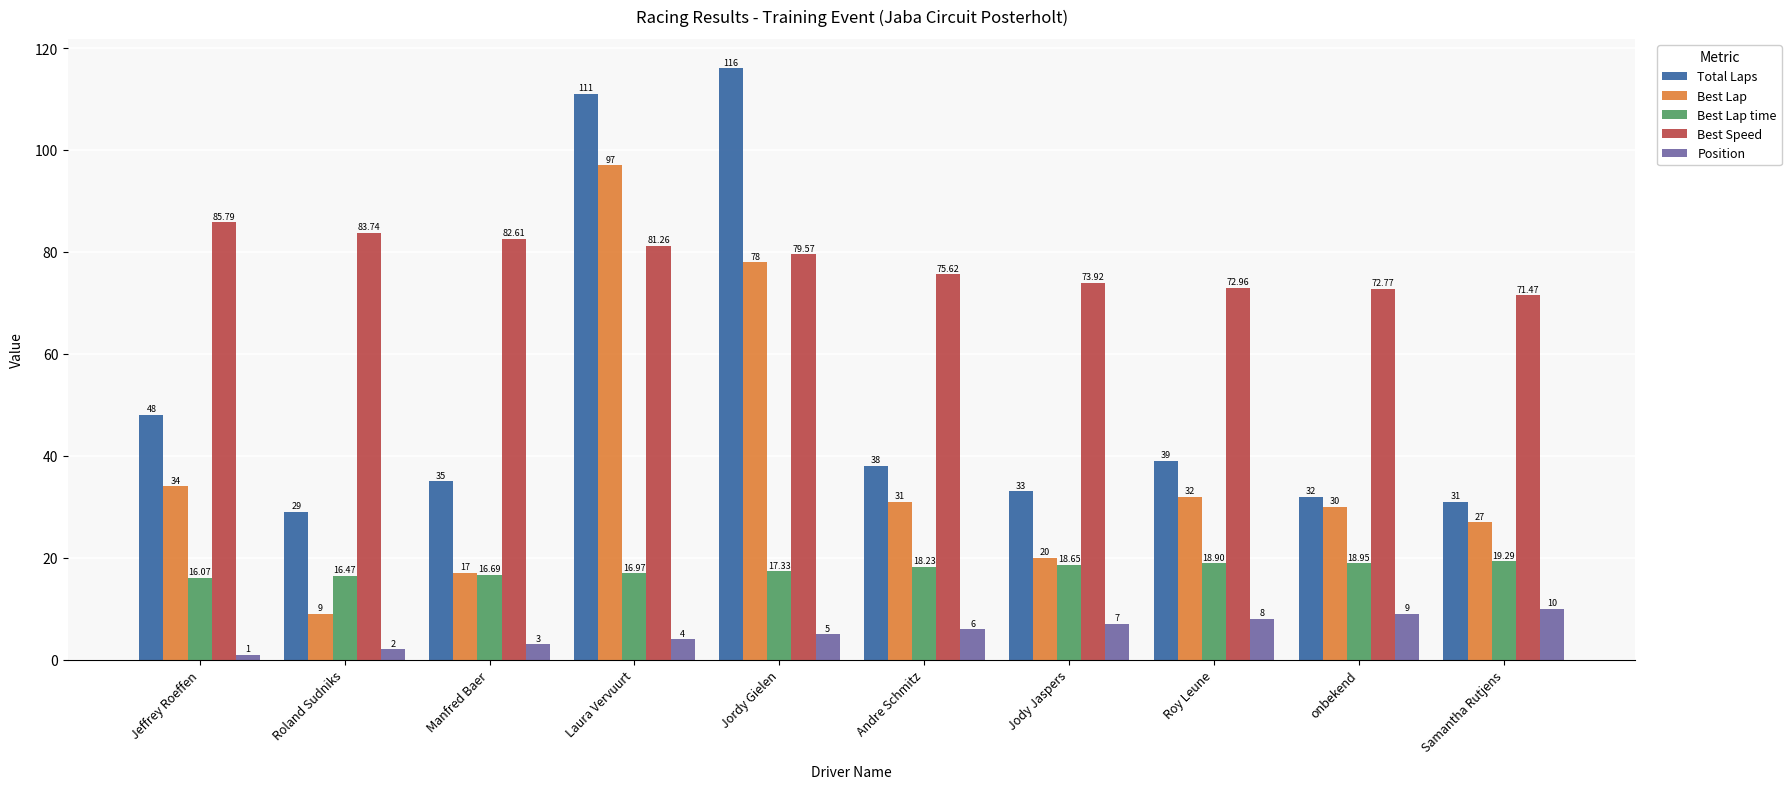

The value of Best Lap time at onbekend is 6.0. True or false?

False